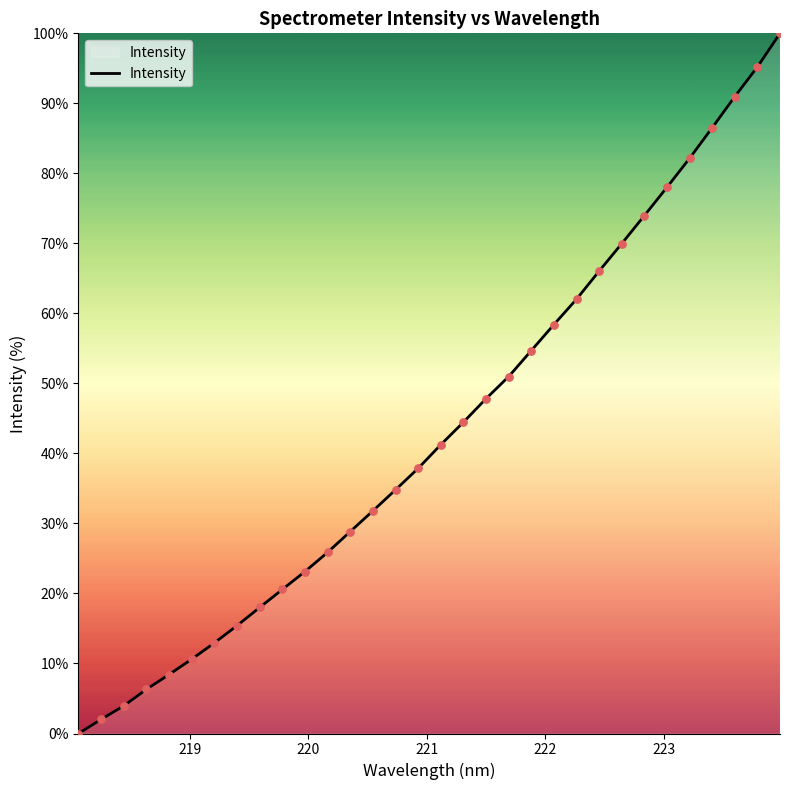

What is the greatest value displayed?

100.0